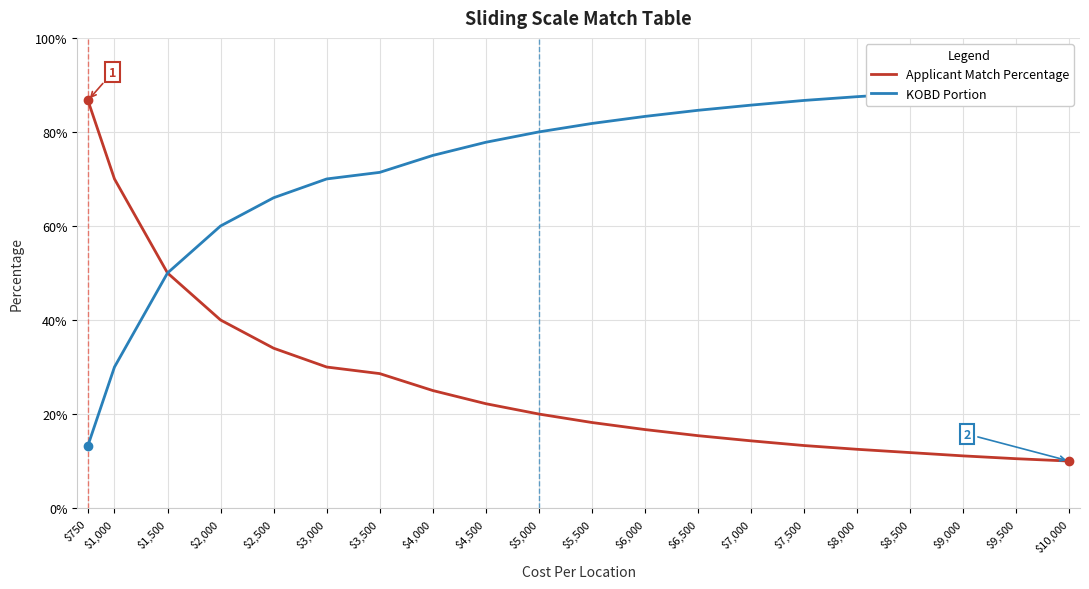

Rank the categories by Applicant Match Percentage value from lowest to highest.

$10,000, $9,500, $9,000, $8,500, $8,000, $7,500, $7,000, $6,500, $6,000, $5,500, $5,000, $4,500, $4,000, $3,500, $3,000, $2,500, $2,000, $1,500, $1,000, $750